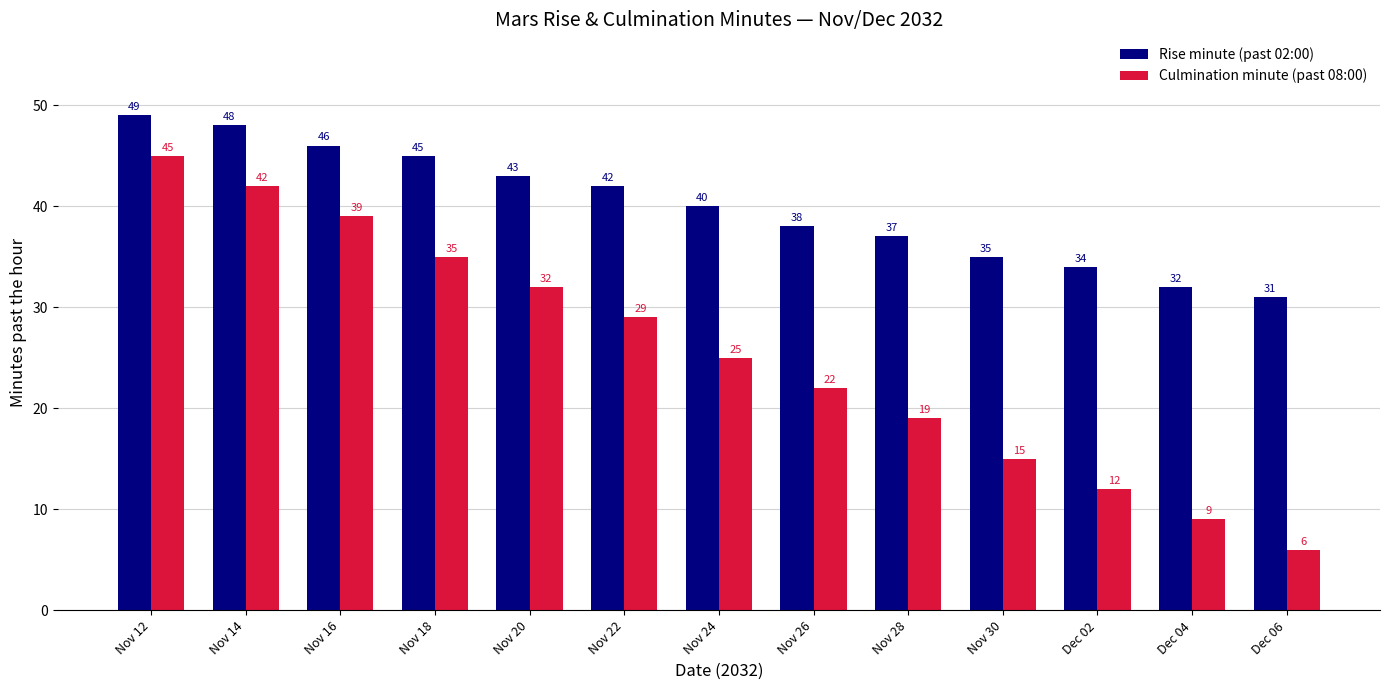

Reading right to left, transcribe all the data shown in this chart.

Rise minute (past 02:00): 31	32	34	35	37	38	40	42	43	45	46	48	49
Culmination minute (past 08:00): 6	9	12	15	19	22	25	29	32	35	39	42	45